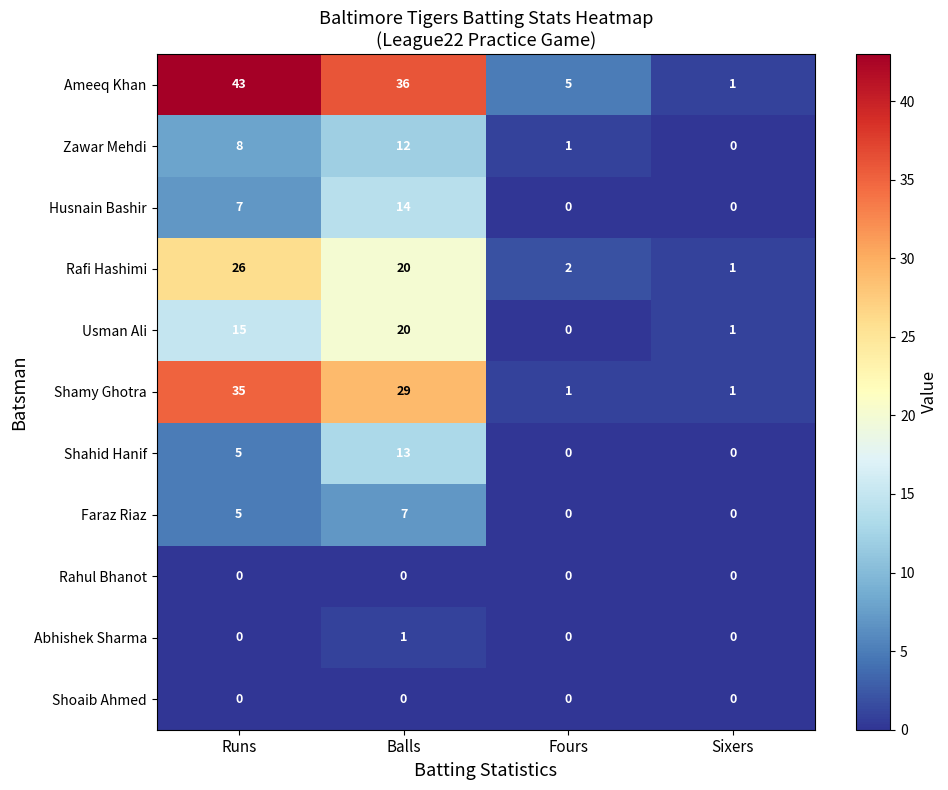

What is the total value across all series at Runs?

144